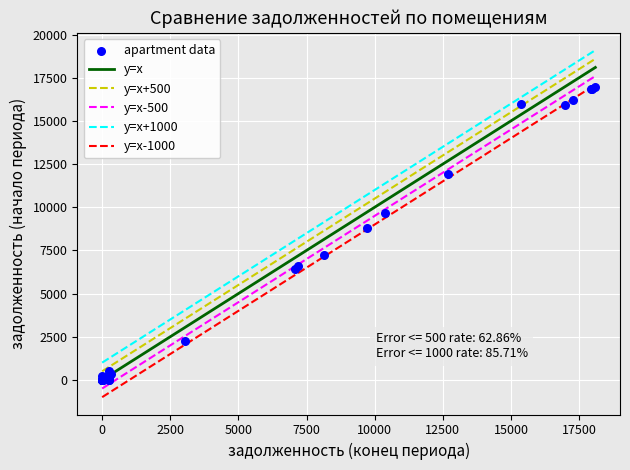

What Y value in the scatter plot is closest to 8489?

8776.6